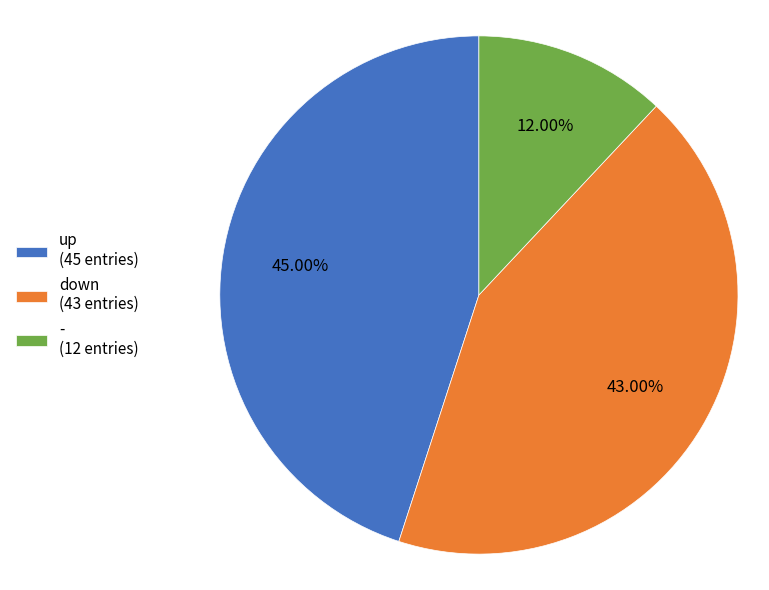

To the nearest percent, what is the difference between the up and - slice percentages?

33%